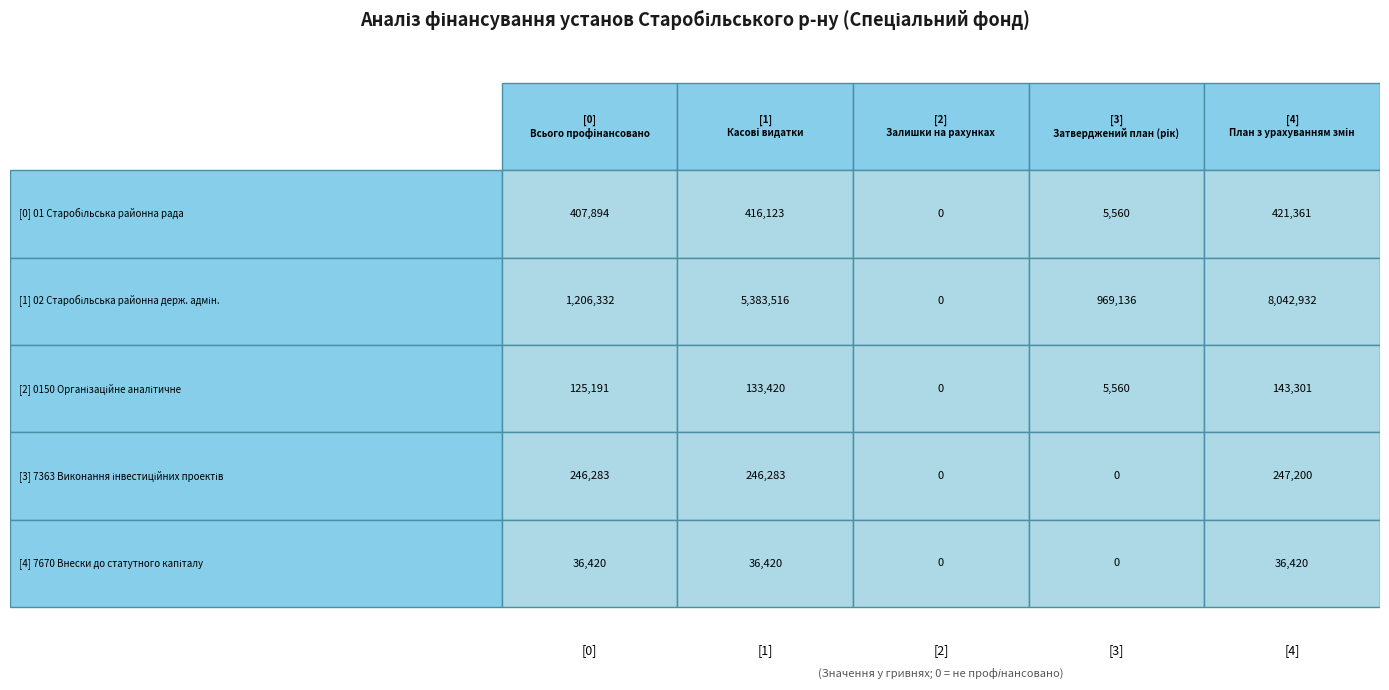

Between Касові видатки and План з урахуванням змін, which is larger?

План з урахуванням змін